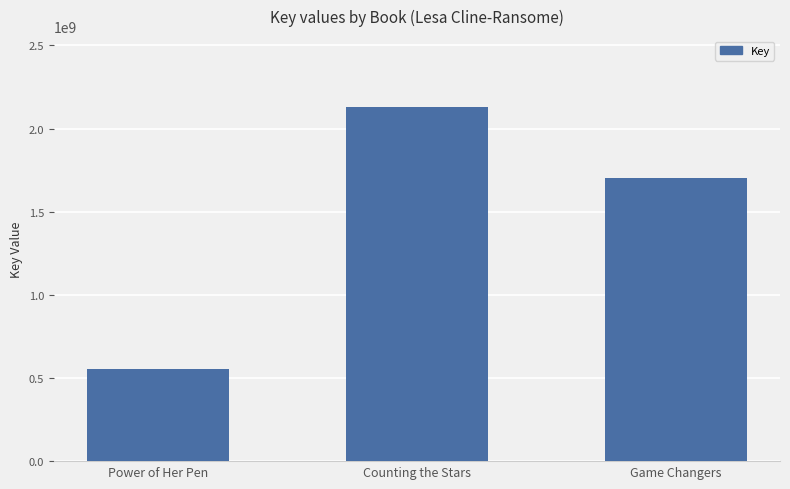

The value at Game Changers is 1703875389. True or false?

True